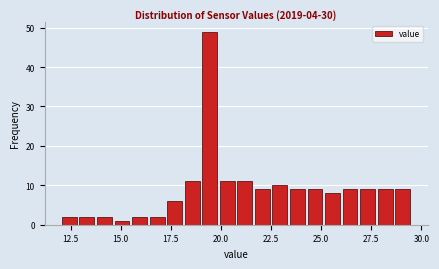

Around what value on the x-axis is the tallest bar? Give the approximate position of its centre, as read against the axis.

19.5